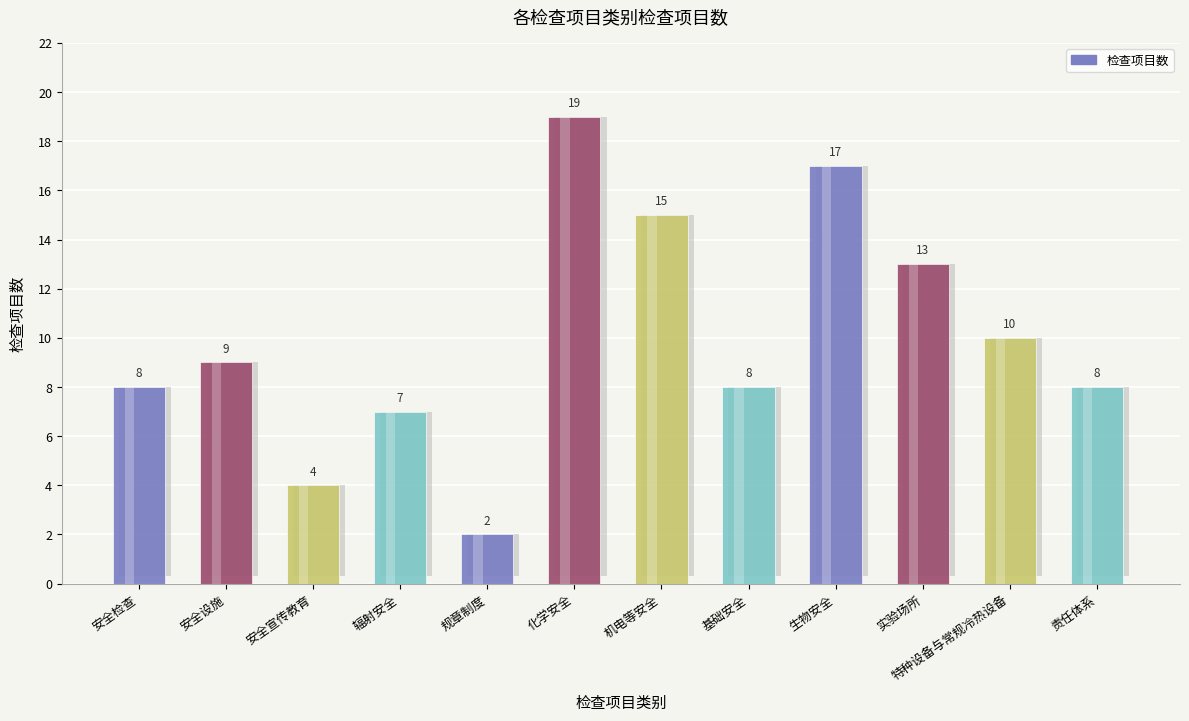

Between 基础安全 and 安全检查, which is larger?

基础安全